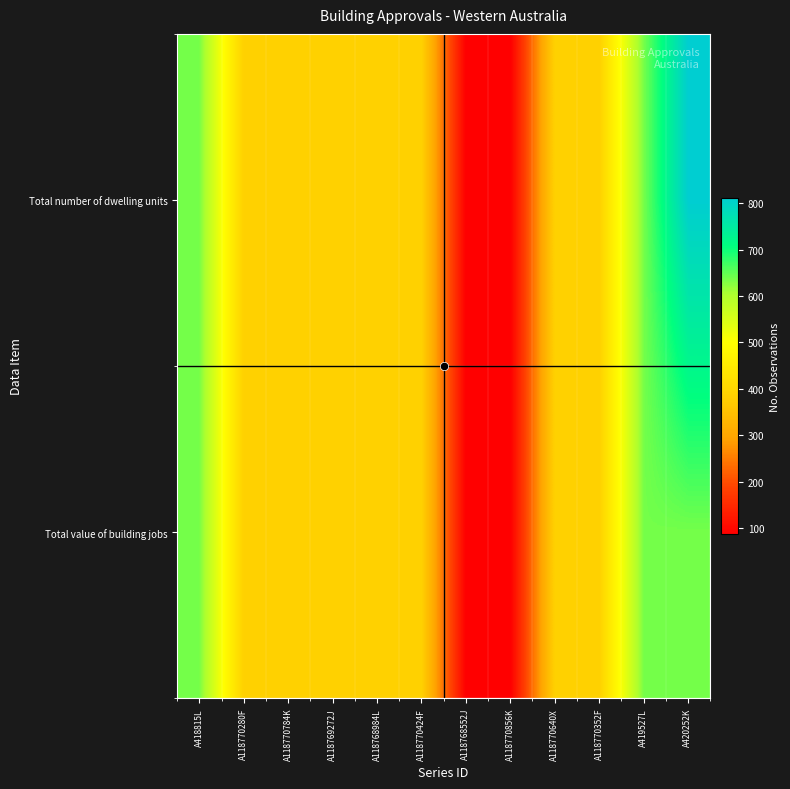

At how many categories does at least one series exceed 570?

3